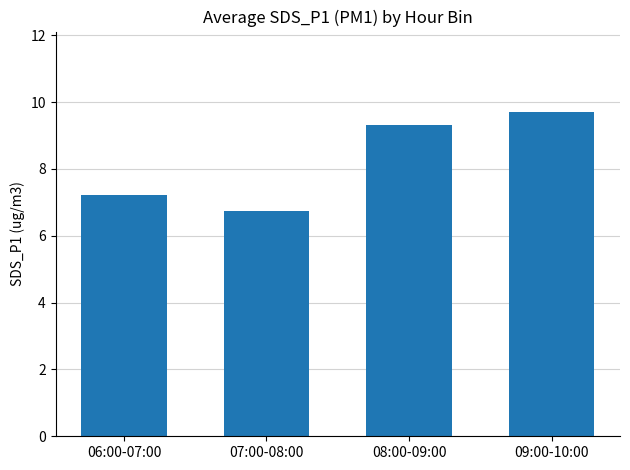

Where is the data nearest to the value 8?

06:00-07:00